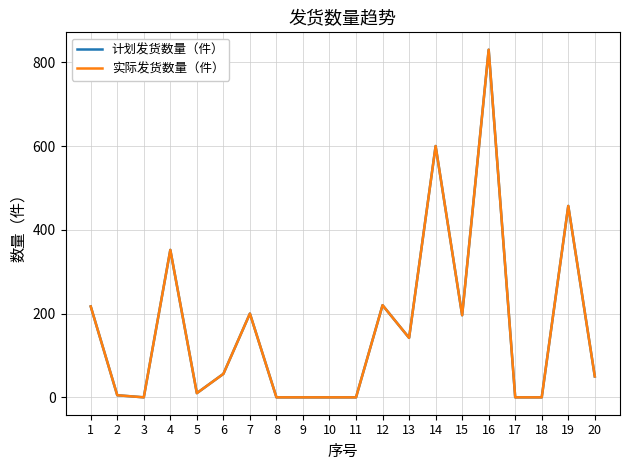

What is the approximate value of 实际发货数量（件） at 7, to the nearest 10?

200